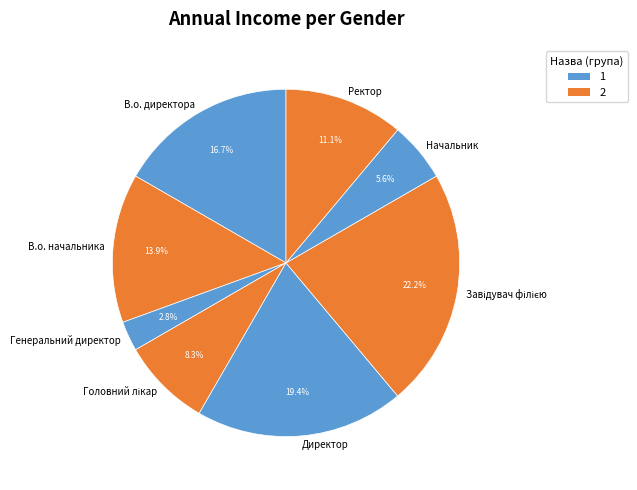

Count the number of slices in the pie.

8